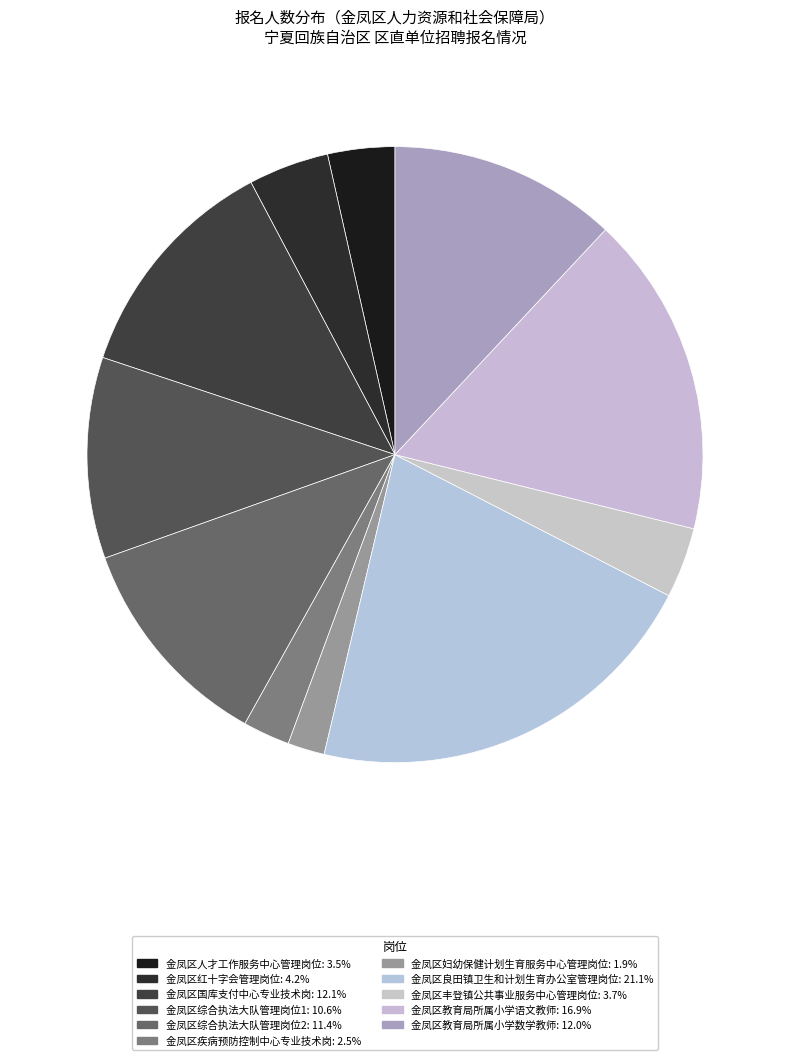

True or false: 金凤区综合执法大队管理岗位1 accounts for 1% of the total.

False